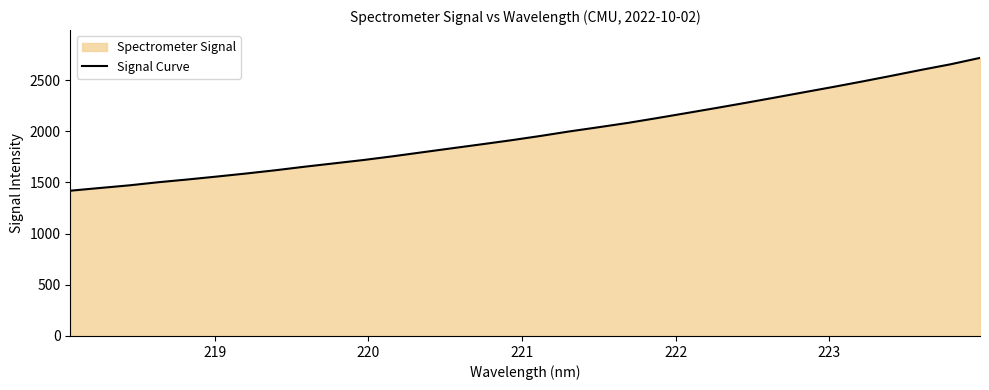

What is the minimum value shown in the chart?

1419.6